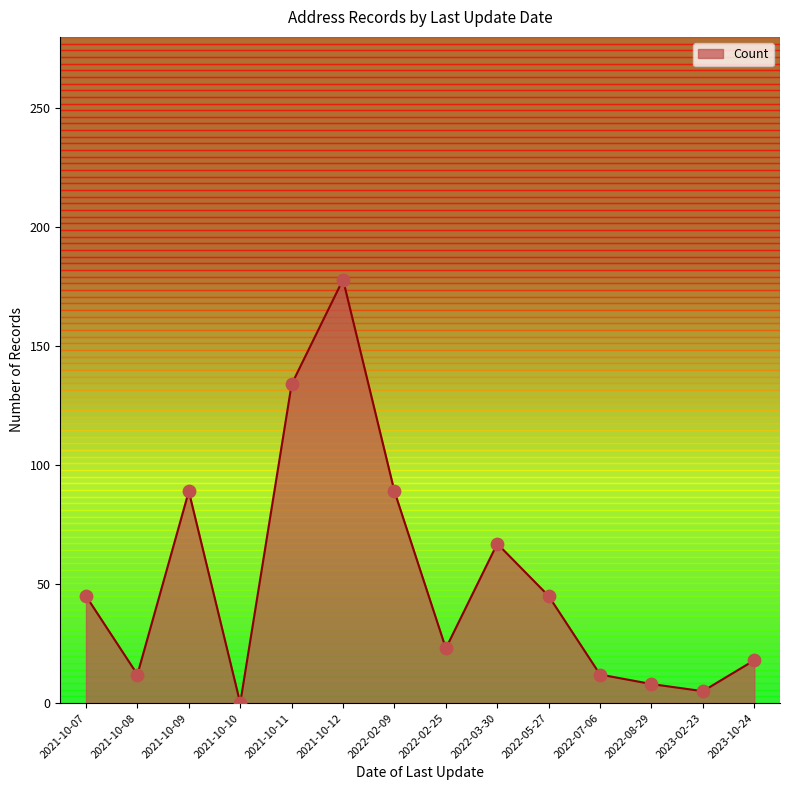

What is the change in value from 2021-10-08 to 2022-02-09?

+77